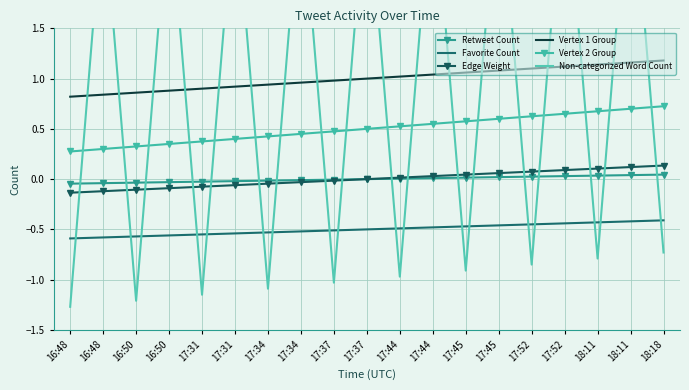

What are all the series names shown in the legend?

Retweet Count, Favorite Count, Edge Weight, Vertex 1 Group, Vertex 2 Group, Non-categorized Word Count